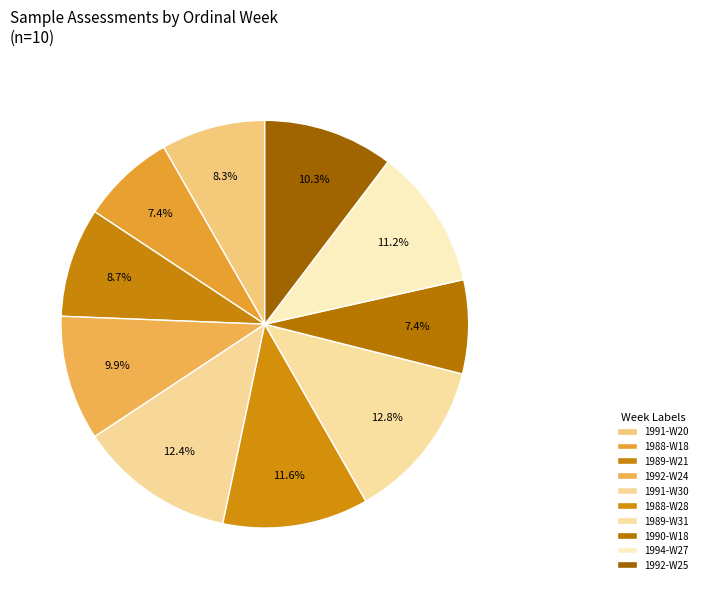

True or false: 1990-W18 accounts for 7% of the total.

True